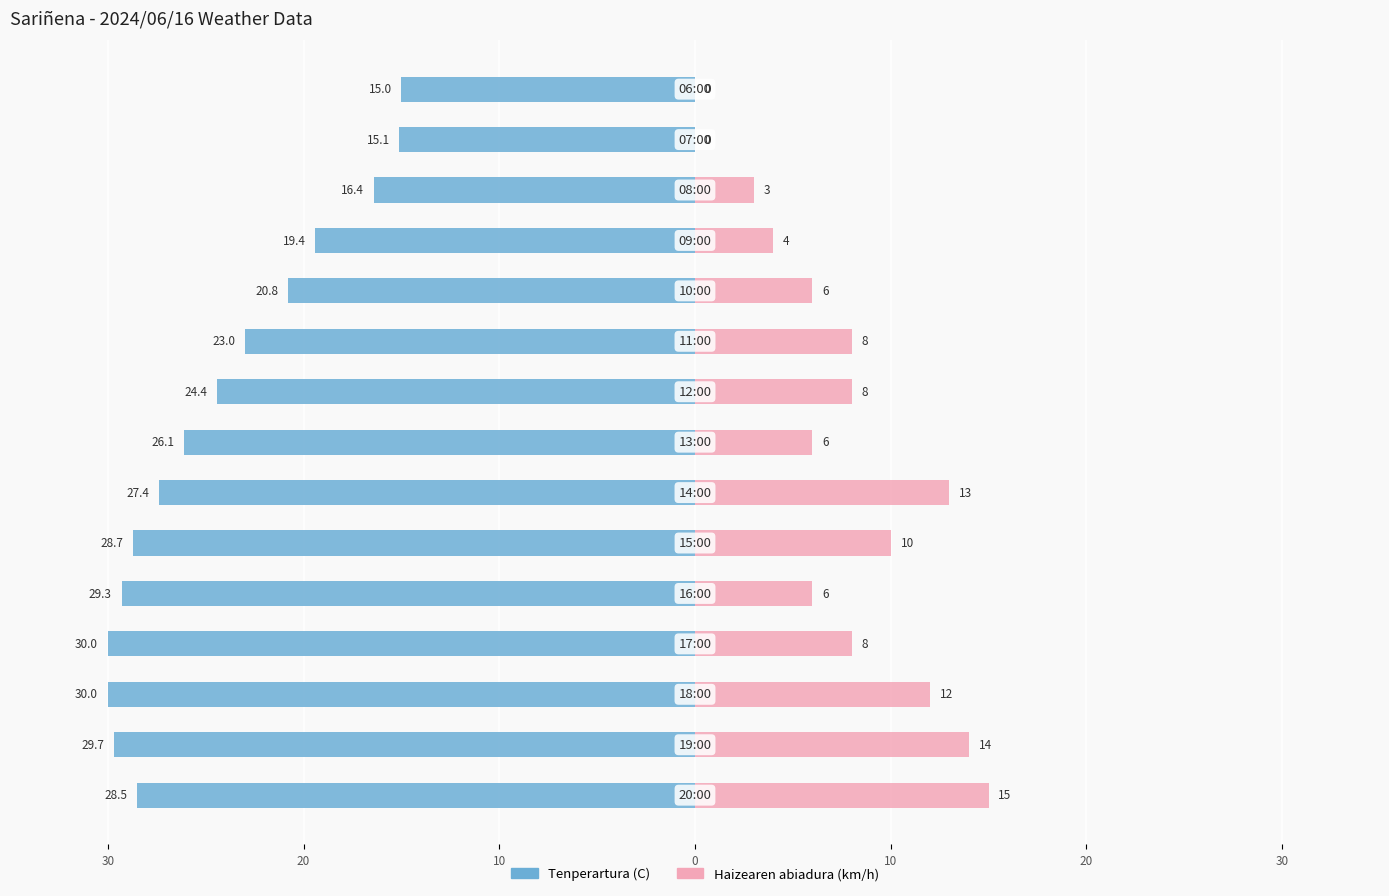

What is the difference between the maximum and minimum values in the Haizearen abiadura (km/h) series?

15.0